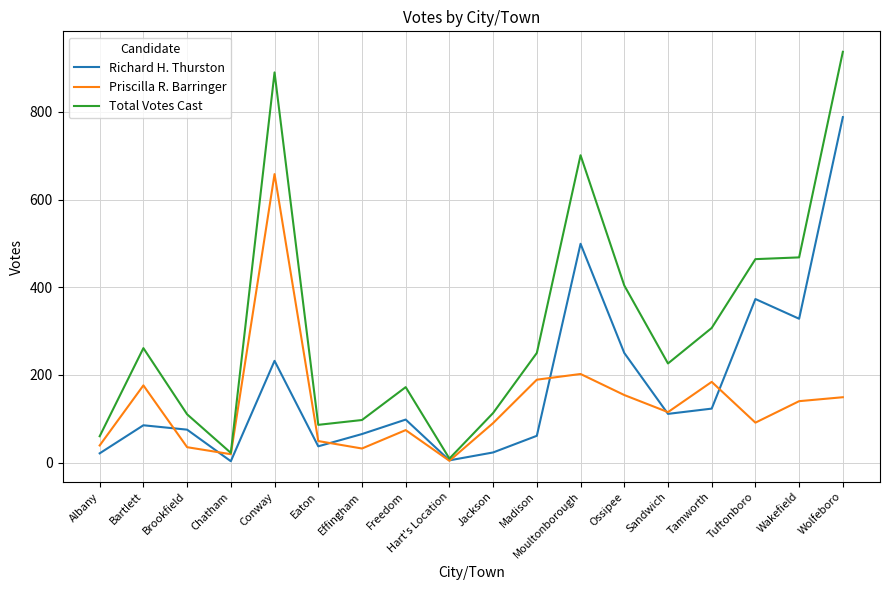

How many distinct data groups are displayed?

3